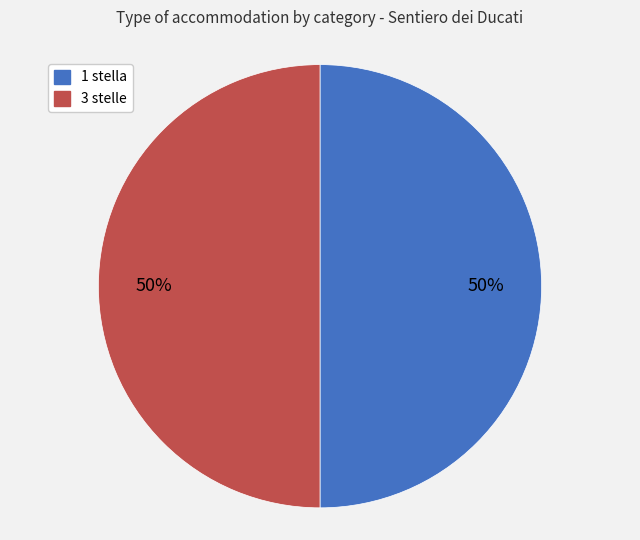

To the nearest percent, what portion does 1 stella represent?

50%